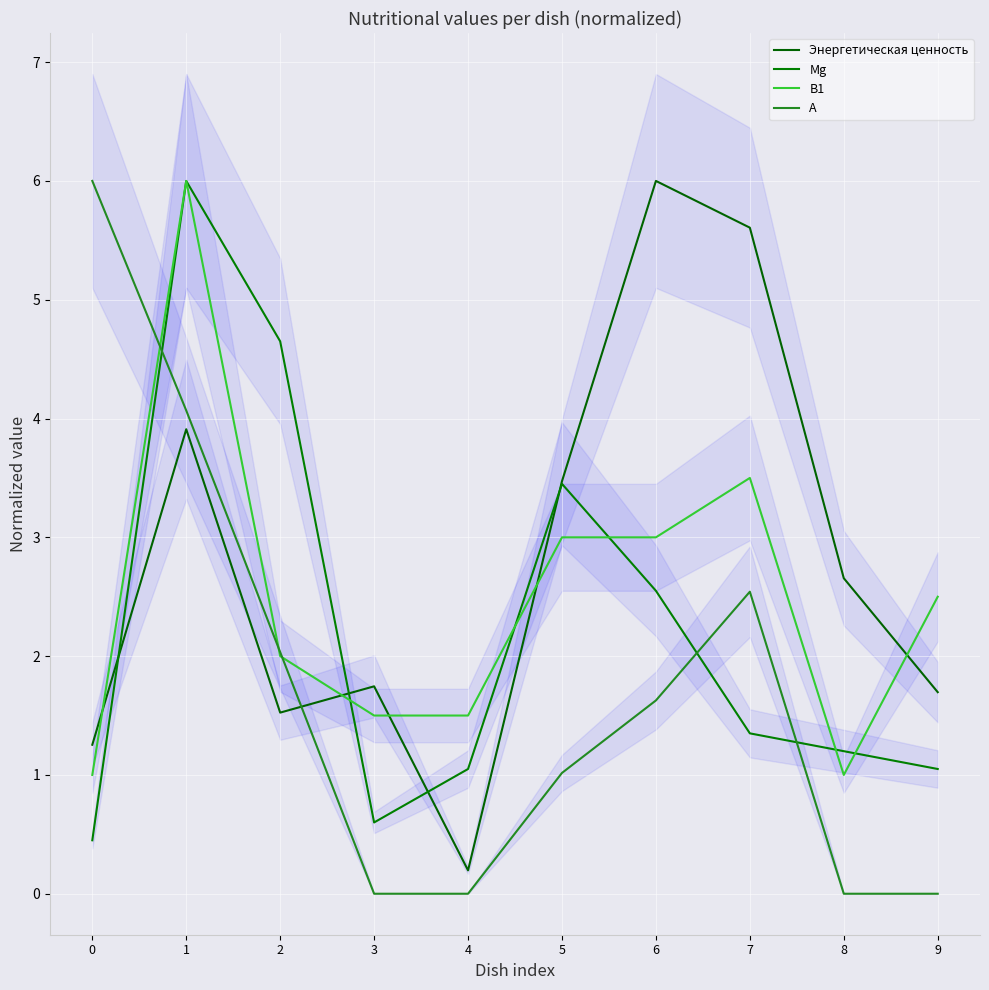

How many intersections are there between Энергетическая ценность and Mg?

4